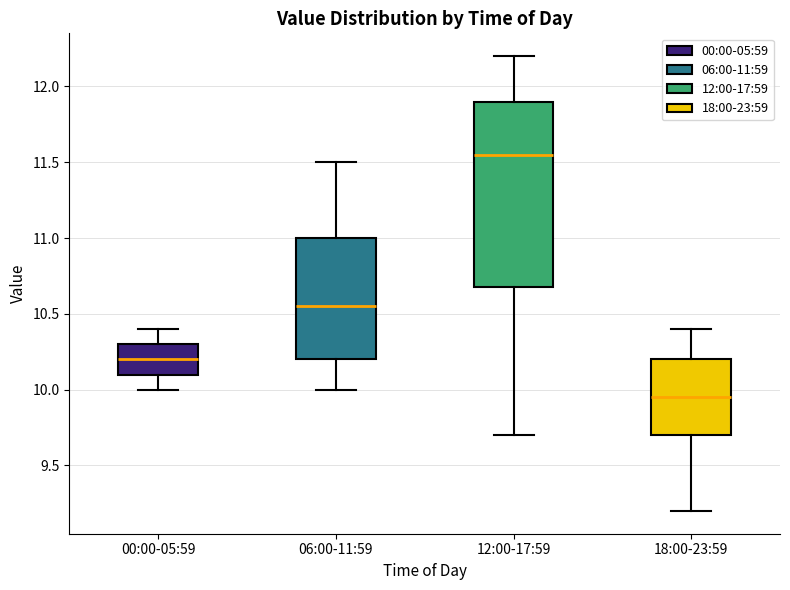

Reading left to right, read every box against the y-axis: the position of its median line, the range the box covers, and the ends of its whiskers. The values are not printed on the chart, so give them approximately, as read against the axis.

00:00-05:59: median 10.20, box 10.10 to 10.30, whiskers 10.00 to 10.40
06:00-11:59: median 10.55, box 10.20 to 11.00, whiskers 10.00 to 11.50
12:00-17:59: median 11.55, box 10.70 to 11.90, whiskers 9.70 to 12.20
18:00-23:59: median 9.95, box 9.70 to 10.20, whiskers 9.20 to 10.40